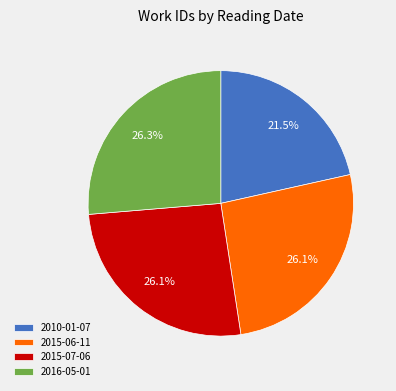

Is there a majority slice in this chart?

No